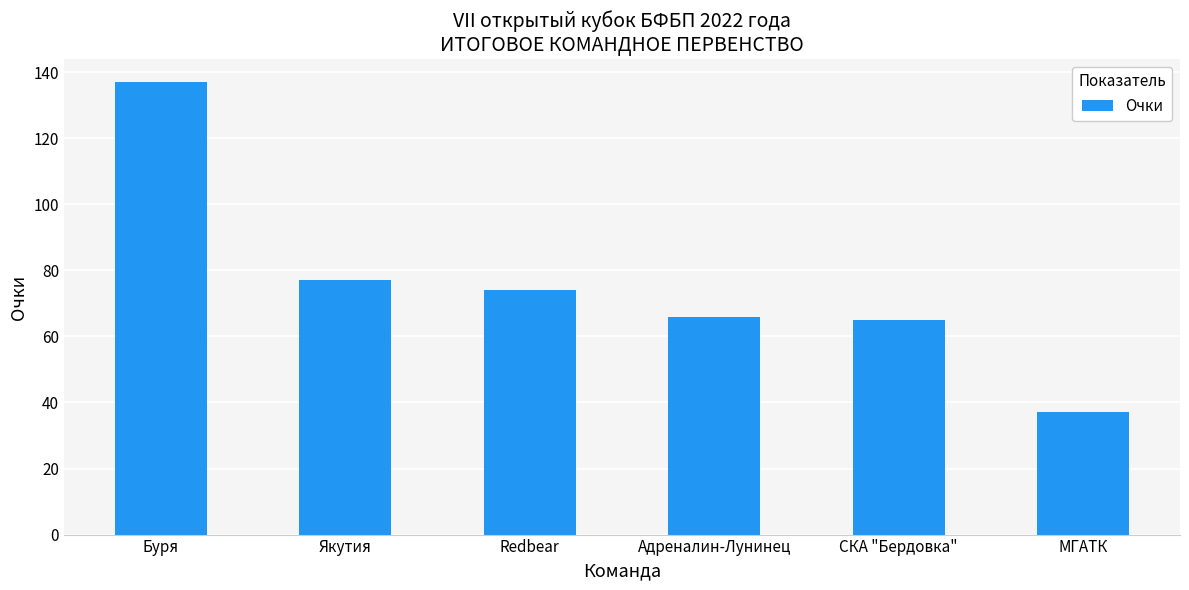

What is the label of the 5th bar from the right?

Якутия